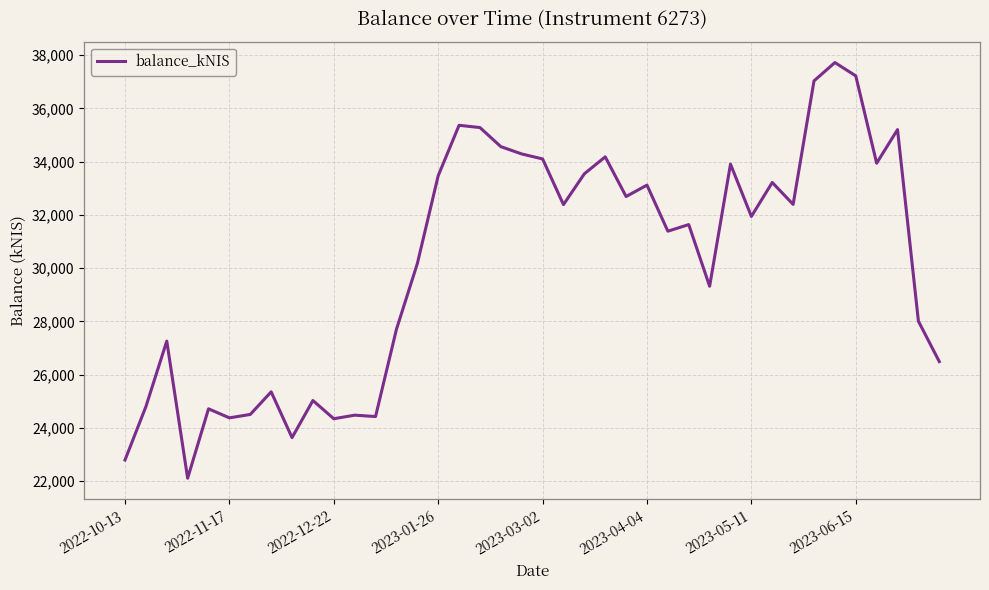

What is the difference between the maximum and minimum values?

15612.1